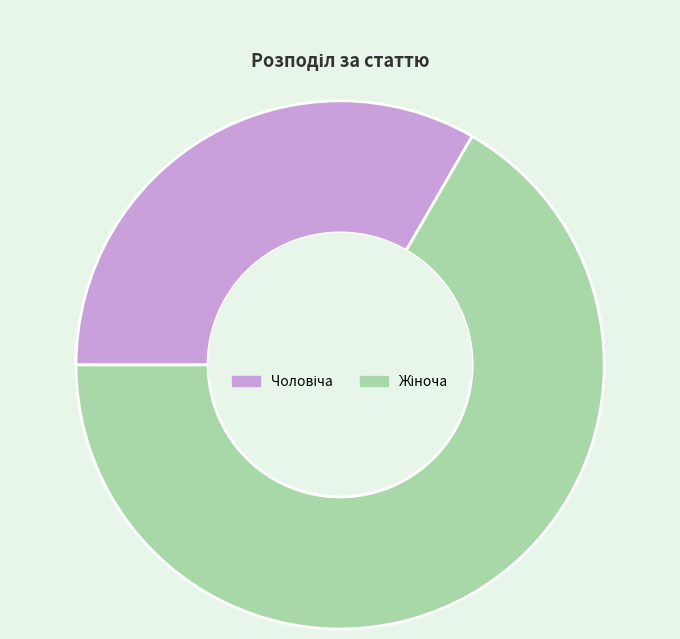

Is there a majority slice in this chart?

Yes